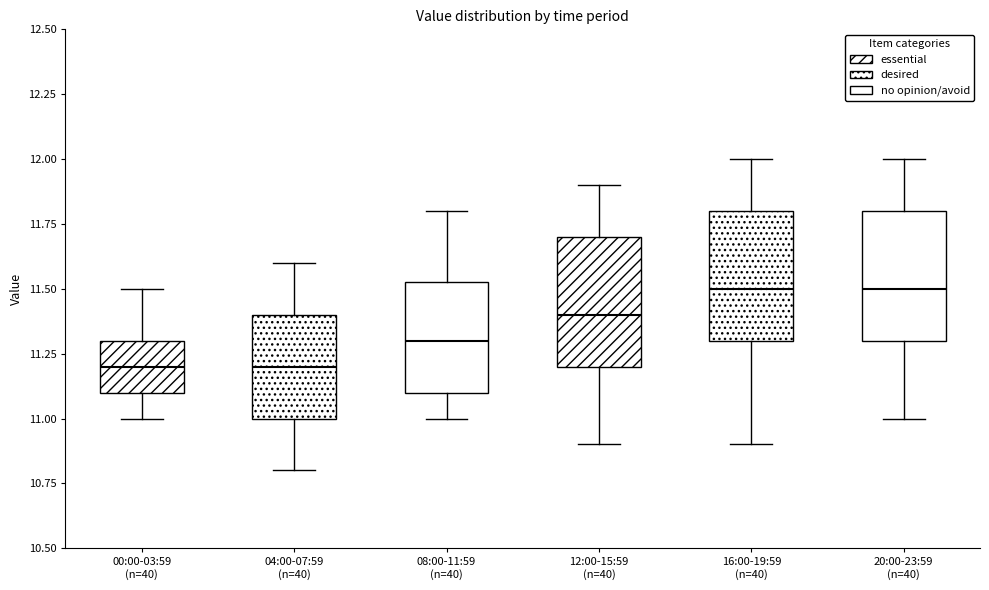

Reading left to right, transcribe this box plot: for each box, give where its median line is, the range the box spans, and where its two whiskers end, as read against the y-axis. The values are not printed on the chart, so give them approximately, as read against the axis.

00:00-03:59 (n=40): median 11.20, box 11.10 to 11.30, whiskers 11.00 to 11.50
04:00-07:59 (n=40): median 11.20, box 11.00 to 11.40, whiskers 10.80 to 11.60
08:00-11:59 (n=40): median 11.30, box 11.10 to 11.55, whiskers 11.00 to 11.80
12:00-15:59 (n=40): median 11.40, box 11.20 to 11.70, whiskers 10.90 to 11.90
16:00-19:59 (n=40): median 11.50, box 11.30 to 11.80, whiskers 10.90 to 12.00
20:00-23:59 (n=40): median 11.50, box 11.30 to 11.80, whiskers 11.00 to 12.00